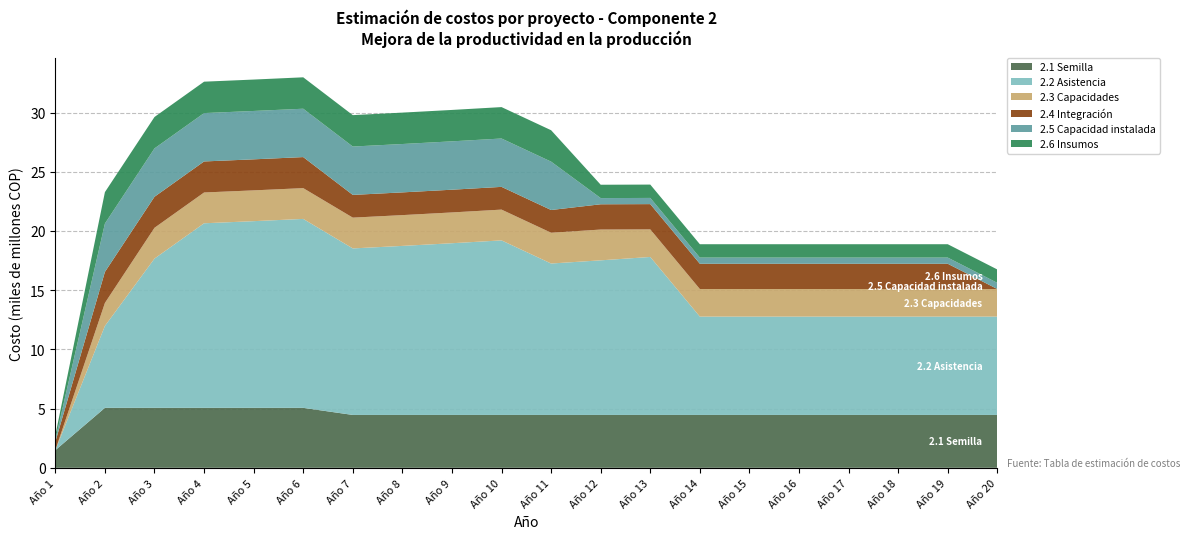

Reading left to right, transcribe all the data shown in this chart.

2.1 Semilla: Año 1=1488409388.0	Año 2=5063428404.0	Año 3=5063428404.0	Año 4=5063428404.0	Año 5=5063428404.0	Año 6=5063428404.0	Año 7=4465228164.0	Año 8=4465228164.0	Año 9=4465228164.0	Año 10=4465228164.0	Año 11=4465228164.0	Año 12=4465228164.0	Año 13=4465228164.0	Año 14=4465228164.0	Año 15=4465228164.0	Año 16=4465228164.0	Año 17=4465228164.0	Año 18=4465228164.0	Año 19=4465228164.0	Año 20=4465228164.0
2.2 Asistencia: Año 1=0.0	Año 2=6919697516.0	Año 3=12605316660.4	Año 4=15586566660.4	Año 5=15765441660.4	Año 6=15955049160.4	Año 7=14061415743.2	Año 8=14274458730.2	Año 9=14500284296.4	Año 10=14739659396.6	Año 11=12786334728.8	Año 12=13055296591.4	Año 13=13340396165.7	Año 14=8303637019.2	Año 15=8303637019.2	Año 16=8303637019.2	Año 17=8303637019.2	Año 18=8303637019.2	Año 19=8303637019.2	Año 20=8303637019.2
2.3 Capacidades: Año 1=0.0	Año 2=1940359195.4	Año 3=2599973504.3	Año 4=2599973504.3	Año 5=2599973504.3	Año 6=2599973504.3	Año 7=2599973504.3	Año 8=2599973504.3	Año 9=2599973504.3	Año 10=2599973504.3	Año 11=2599973504.3	Año 12=2599973504.3	Año 13=2328431034.5	Año 14=2328431034.5	Año 15=2328431034.5	Año 16=2328431034.5	Año 17=2328431034.5	Año 18=2328431034.5	Año 19=2328431034.5	Año 20=2328431034.5
2.4 Integración: Año 1=711277542.7	Año 2=2620993030.1	Año 3=2620993030.1	Año 4=2620993030.1	Año 5=2620993030.1	Año 6=2620993030.1	Año 7=1919344275.2	Año 8=1919344275.2	Año 9=1919344275.2	Año 10=1919344275.2	Año 11=1919344275.2	Año 12=2133832628.0	Año 13=2133832628.0	Año 14=2133832628.0	Año 15=2133832628.0	Año 16=2133832628.0	Año 17=2133832628.0	Año 18=2133832628.0	Año 19=2133832628.0	Año 20=0.0
2.5 Capacidad instalada: Año 1=174251543.3	Año 2=4084607242.5	Año 3=4084607242.5	Año 4=4084607242.5	Año 5=4084607242.5	Año 6=4084607242.5	Año 7=4084607242.5	Año 8=4084607242.5	Año 9=4084607242.5	Año 10=4084607242.5	Año 11=4084607242.5	Año 12=522754630.0	Año 13=522754630.0	Año 14=522754630.0	Año 15=522754630.0	Año 16=522754630.0	Año 17=522754630.0	Año 18=522754630.0	Año 19=522754630.0	Año 20=522754630.0
2.6 Insumos: Año 1=375786049.3	Año 2=2651838589.3	Año 3=2651838589.3	Año 4=2651838589.3	Año 5=2651838589.3	Año 6=2651838589.3	Año 7=2651838589.3	Año 8=2651838589.3	Año 9=2651838589.3	Año 10=2651838589.3	Año 11=2651838589.3	Año 12=1127358148.0	Año 13=1127358148.0	Año 14=1127358148.0	Año 15=1127358148.0	Año 16=1127358148.0	Año 17=1127358148.0	Año 18=1127358148.0	Año 19=1127358148.0	Año 20=1127358148.0